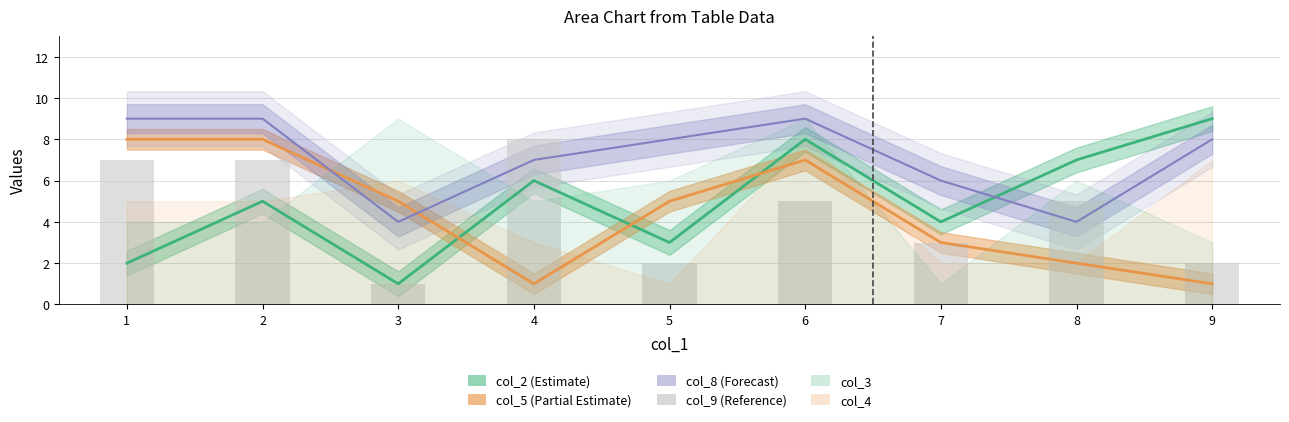

Which has a higher value, 3 or 7?

7